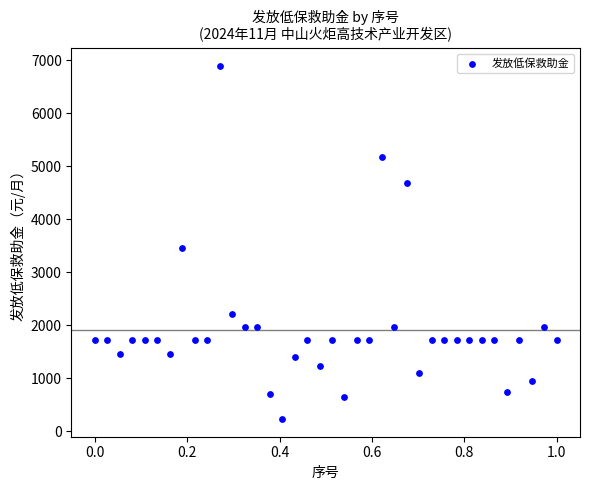

What Y value in the scatter plot is closest to 3565?

3450